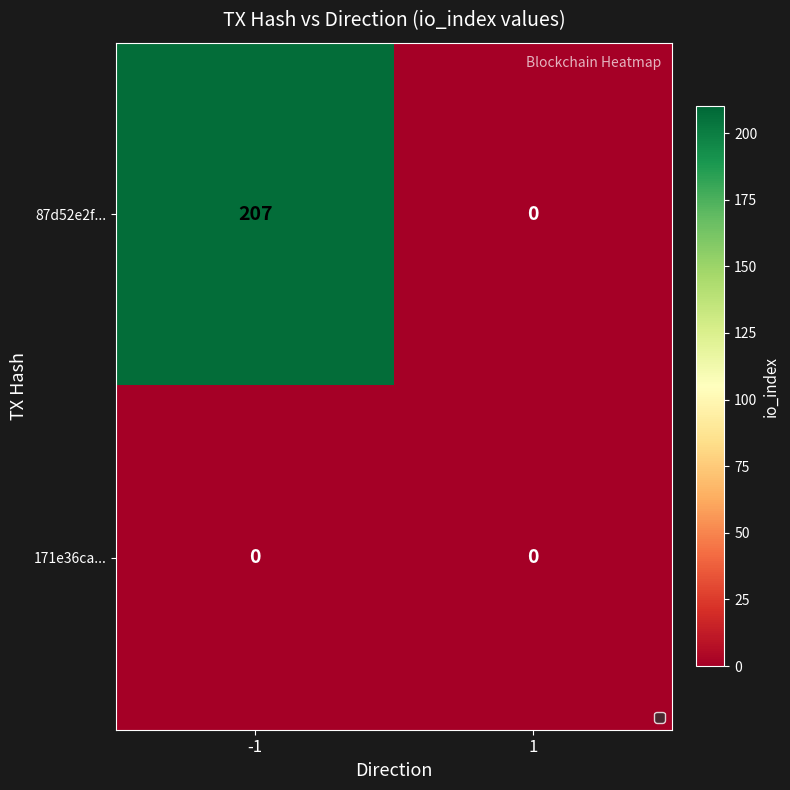

True or false: 171e36ca... has a value of 0 at -1.

True